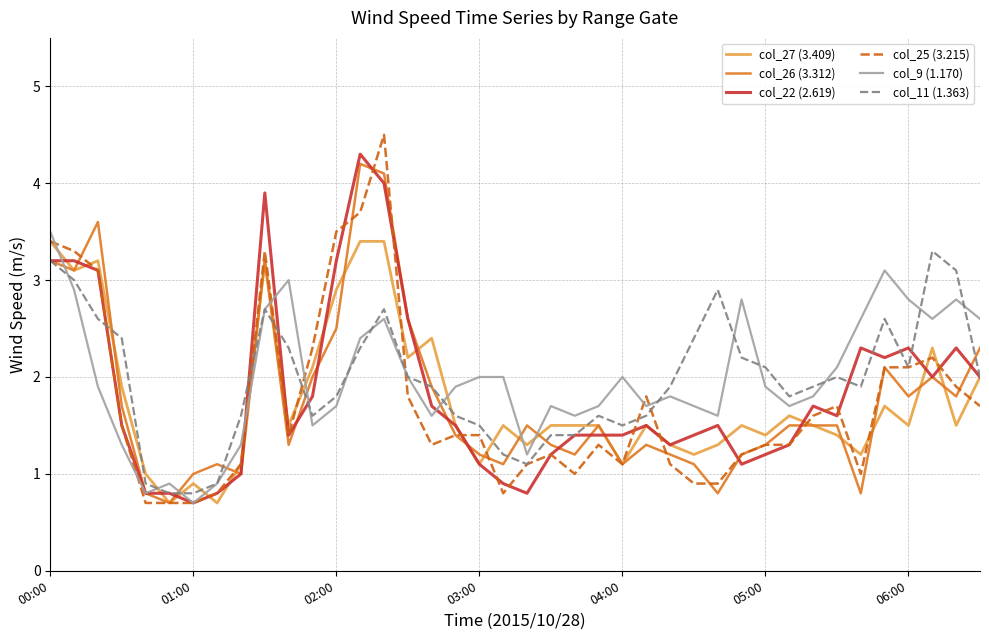

What is the greatest value displayed?

4.5